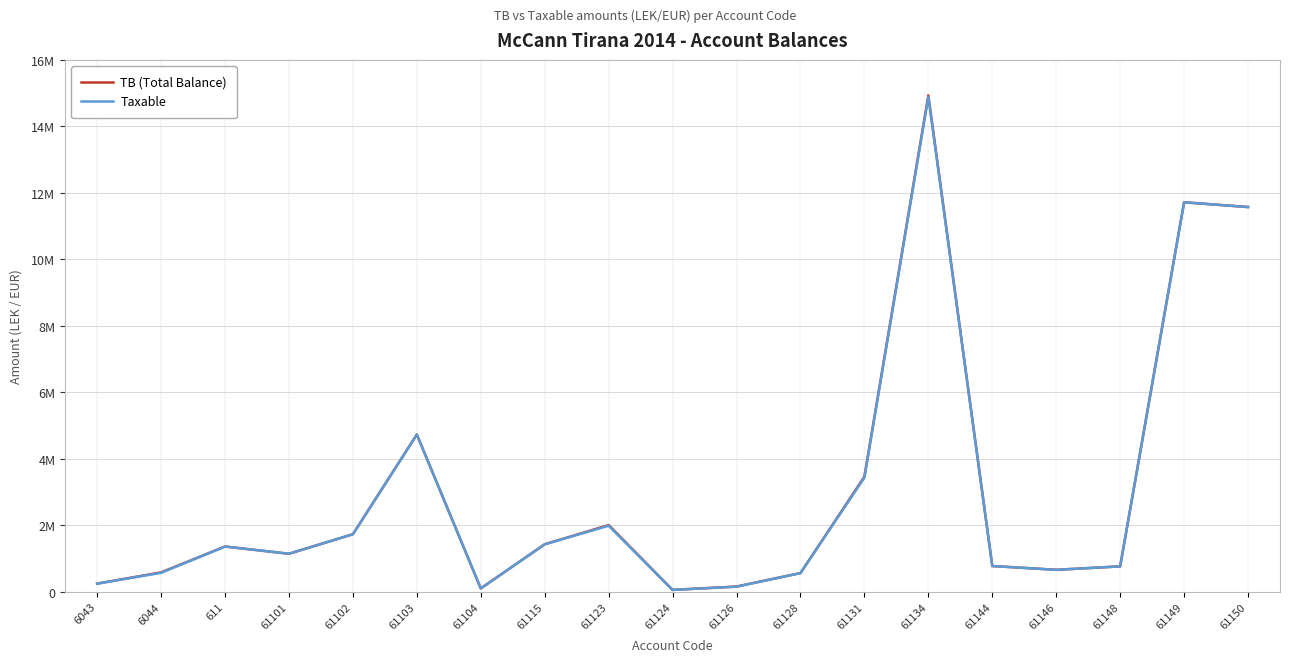

Does the chart display data point markers on the line(s)?

No